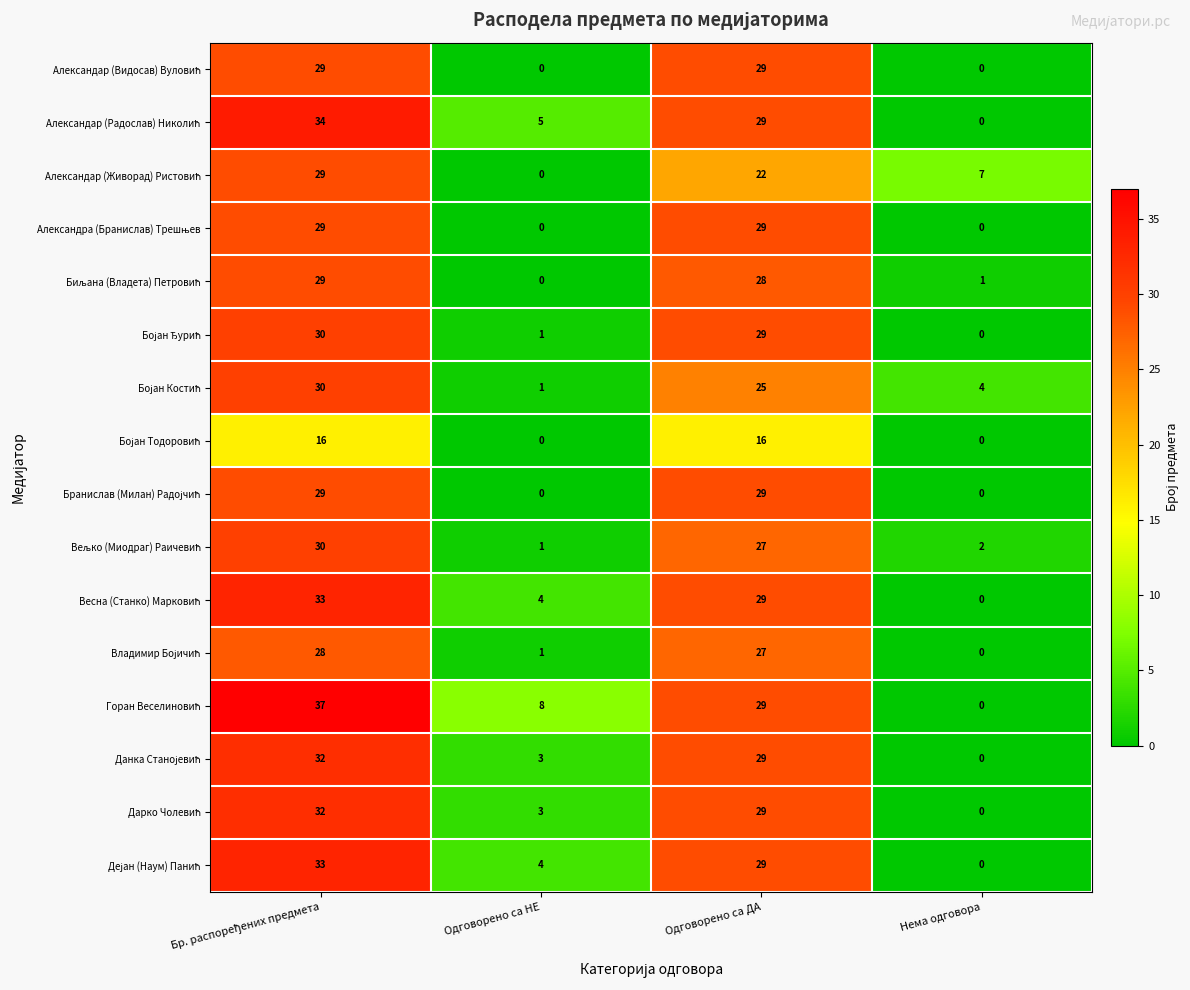

What is the difference between the highest and lowest values at Одговорено са НЕ?

8